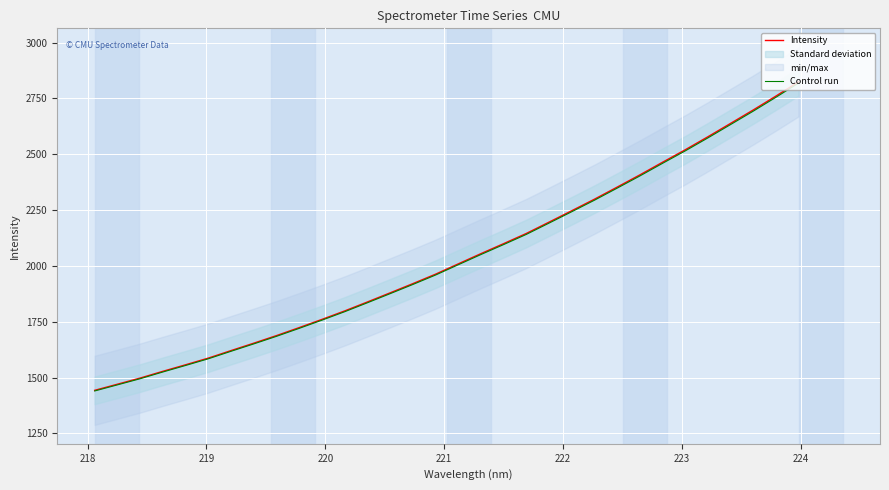

What is the difference between the second highest and minimum values in the Intensity series?

1317.6